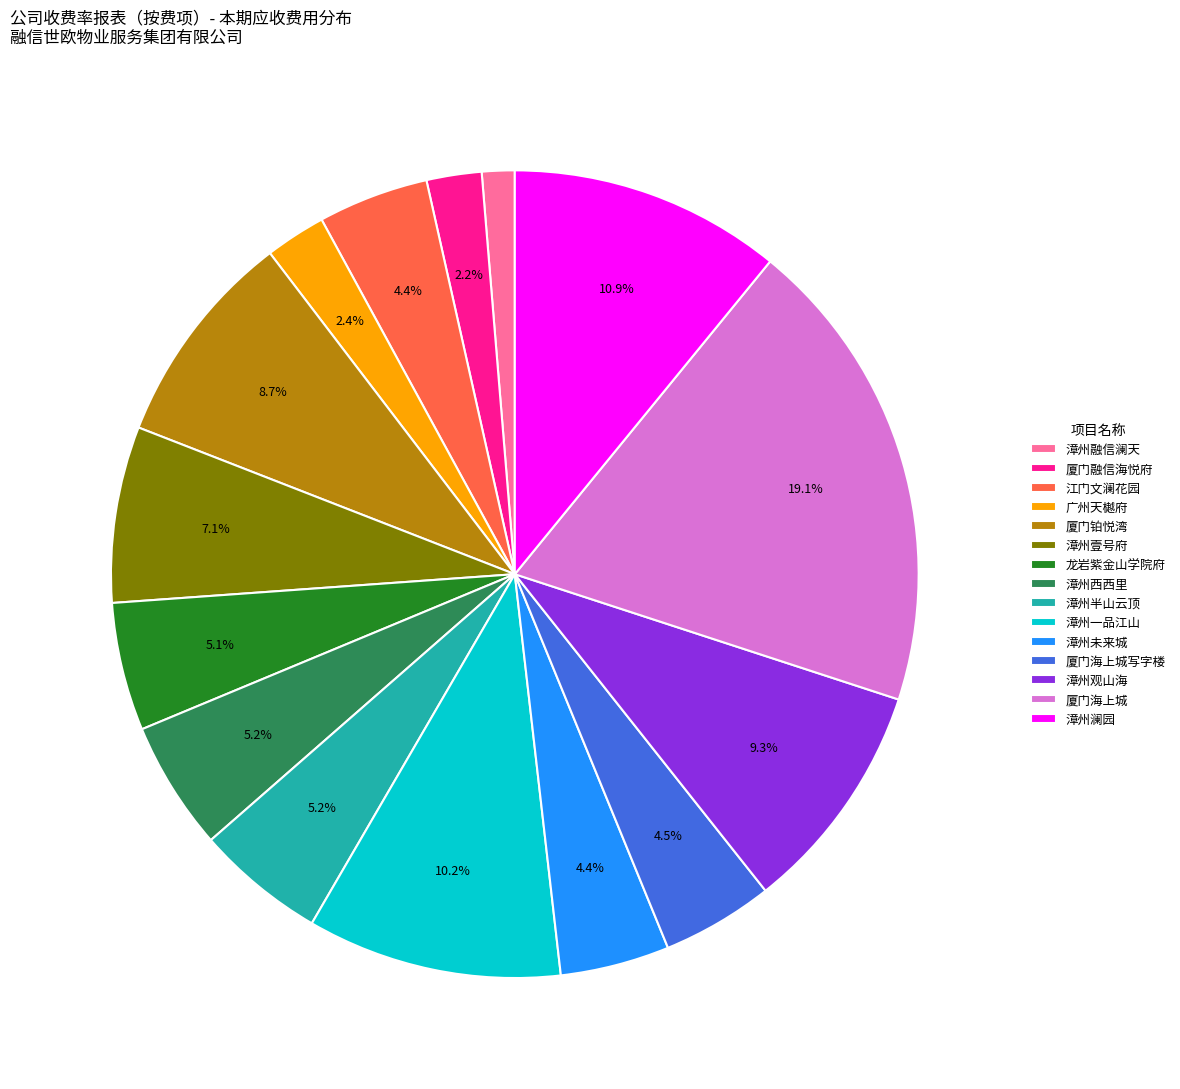

To the nearest percent, what is the average slice percentage?

7%